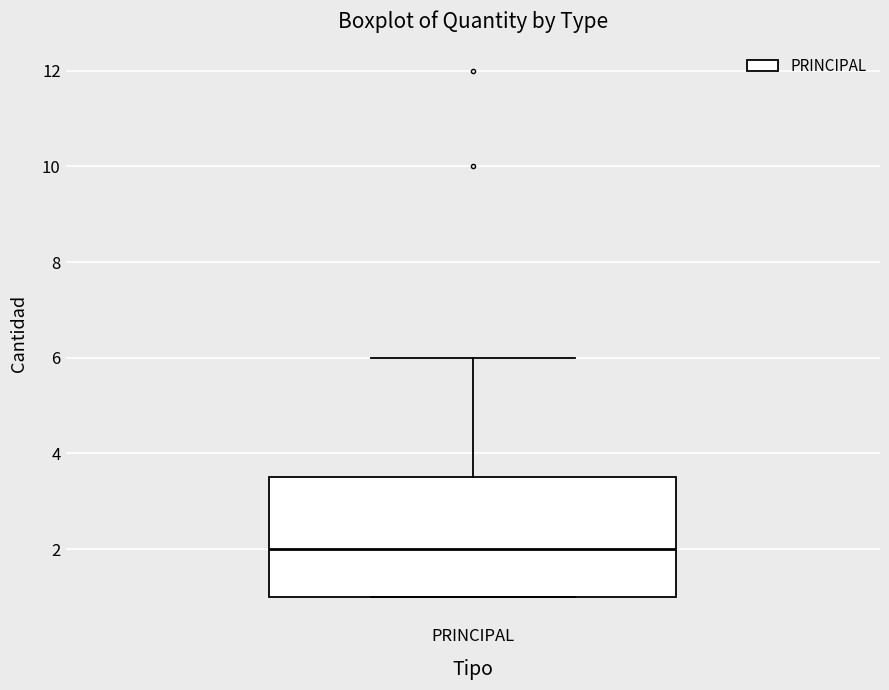

Transcribe this box plot: give where the median line is, the range the box spans, and where the two whiskers end, as read against the y-axis. The values are not printed on the chart, so give them approximately, as read against the axis.

median 2.0, box 1.0 to 3.6, whiskers 1.0 to 6.0